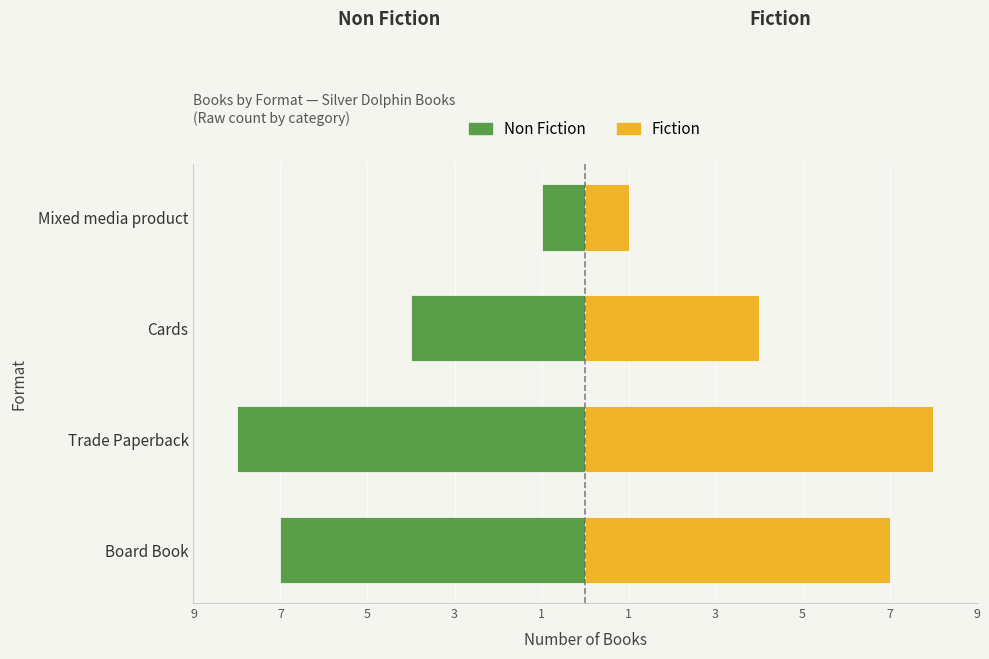

Which series has the largest range (max minus min)?

Non Fiction count